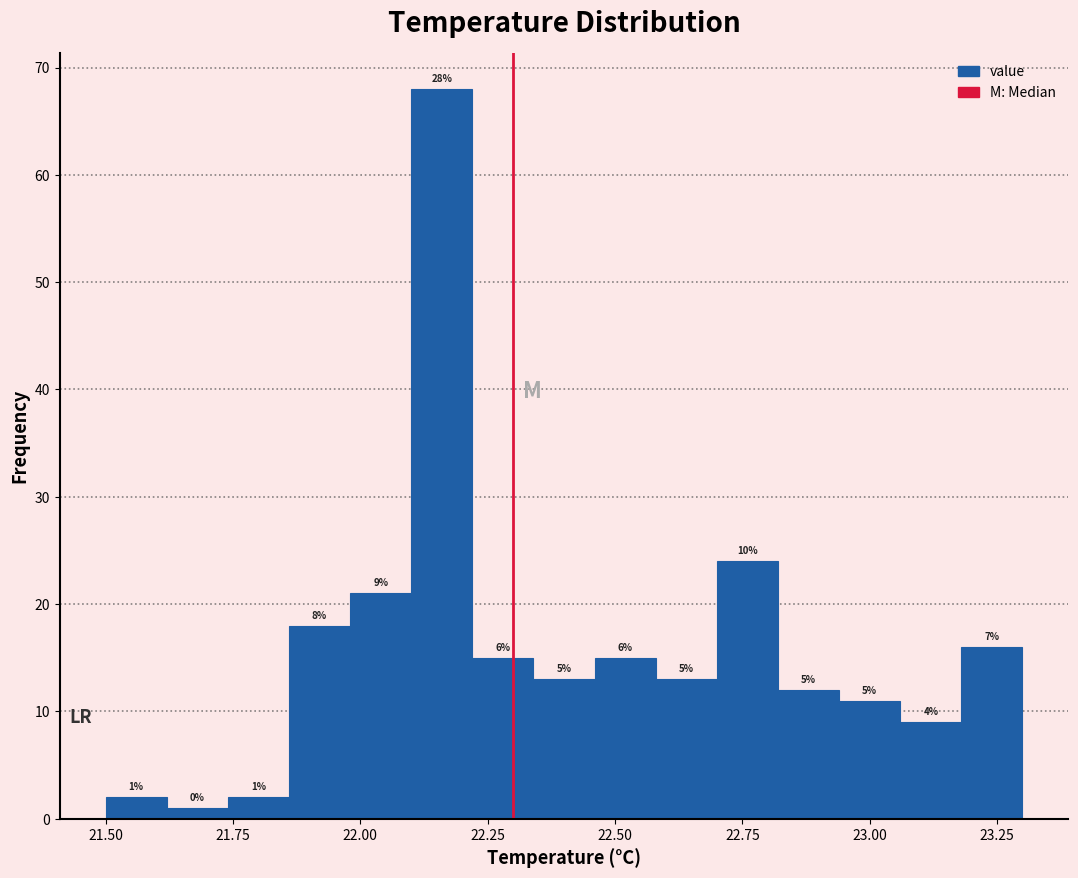

Around what value on the x-axis is the tallest bar? Give the approximate position of its centre, as read against the axis.

22.15